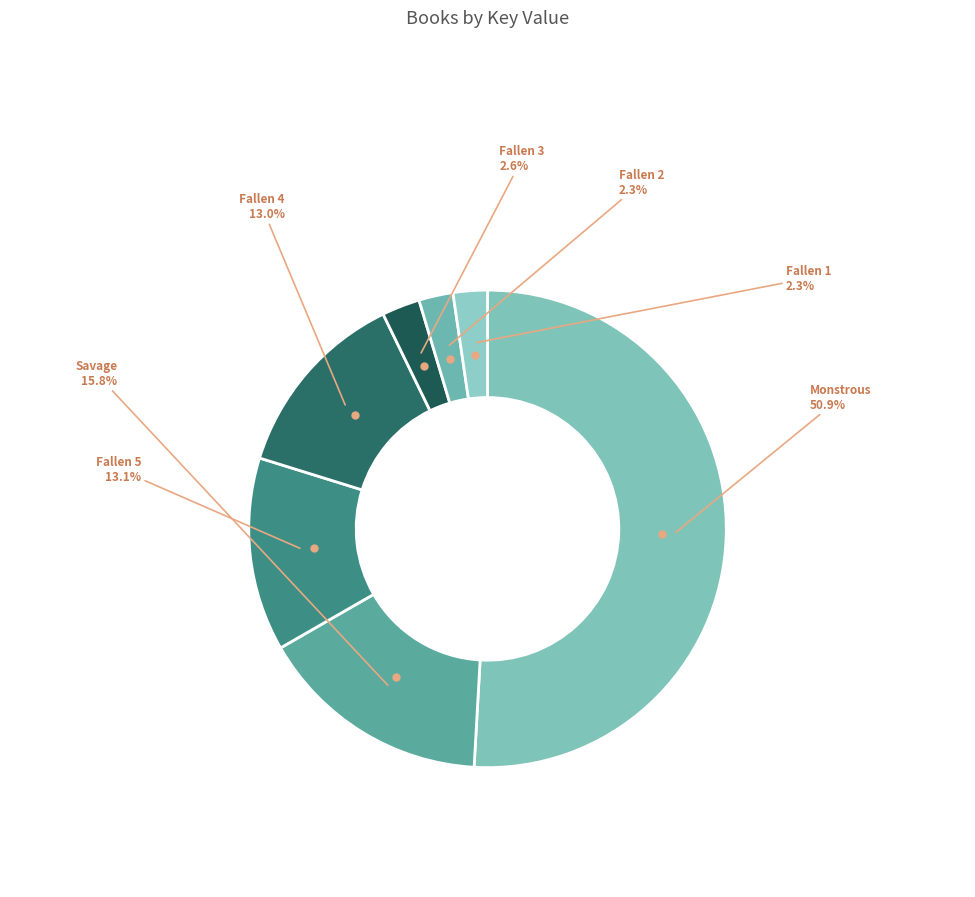

How many segments does this pie chart have?

7